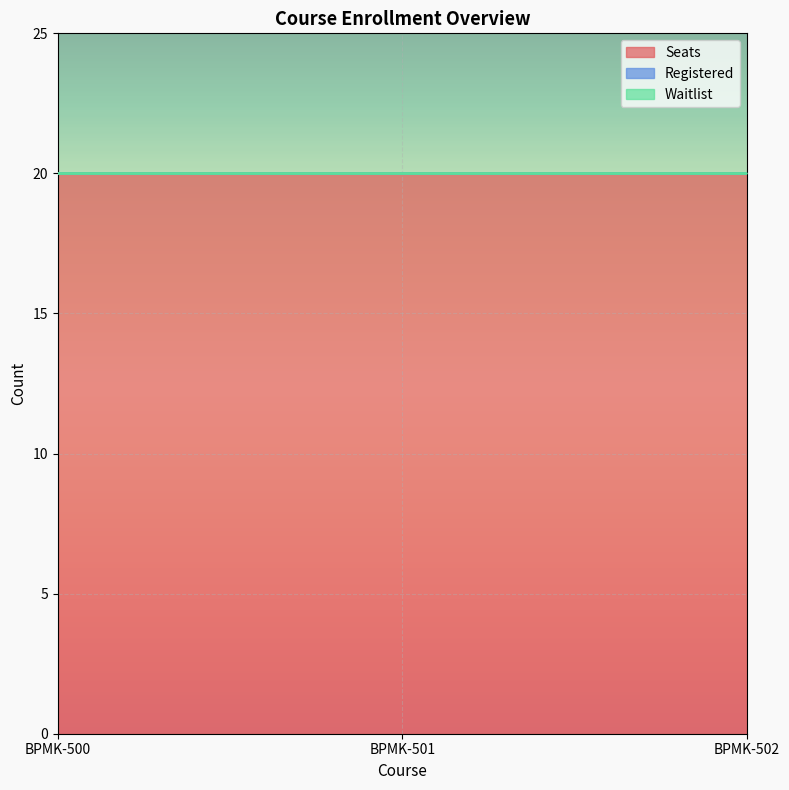

At BPMK-500, list the series in order from smallest to largest.

Registered, Waitlist, Seats